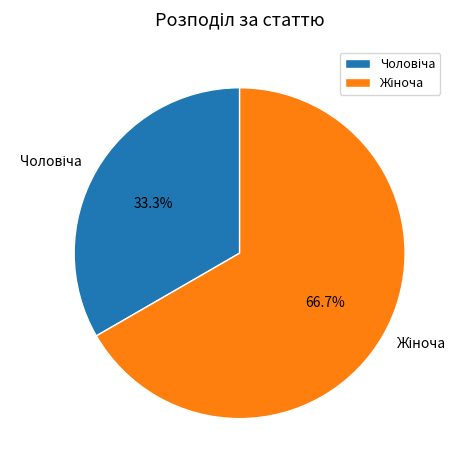

Does any single category account for the majority?

Yes